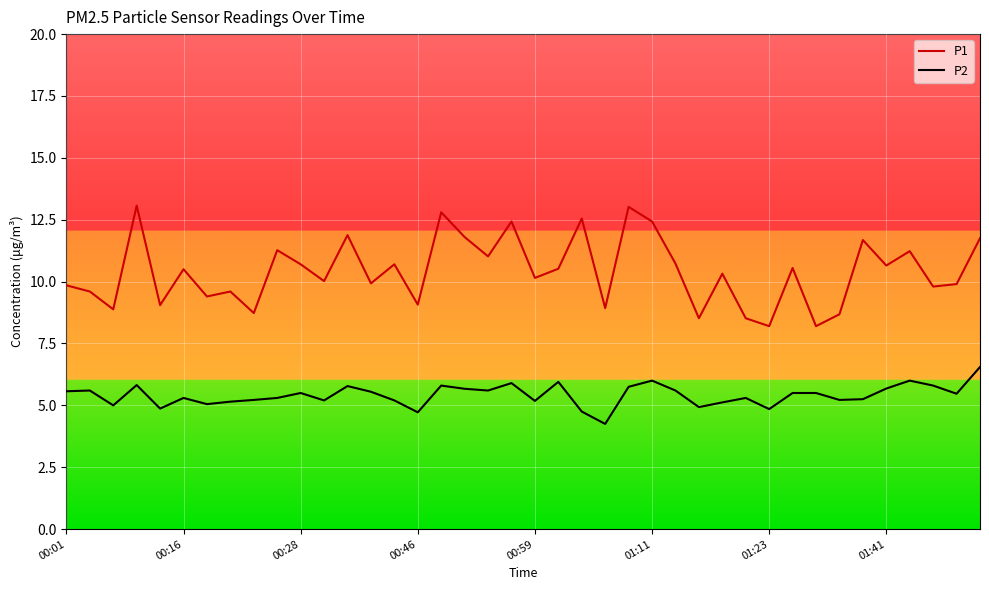

Which series has the widest spread of values?

P1